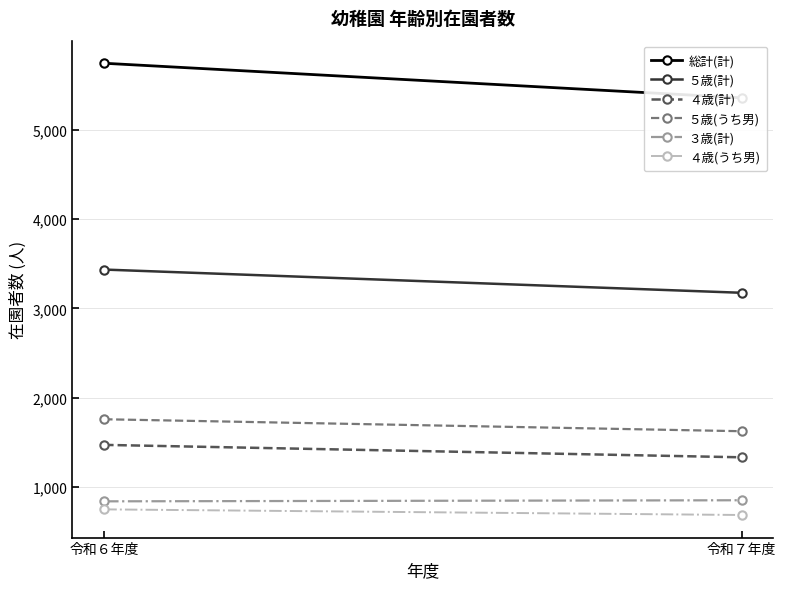

Which series has the largest range (max minus min)?

総計(計)